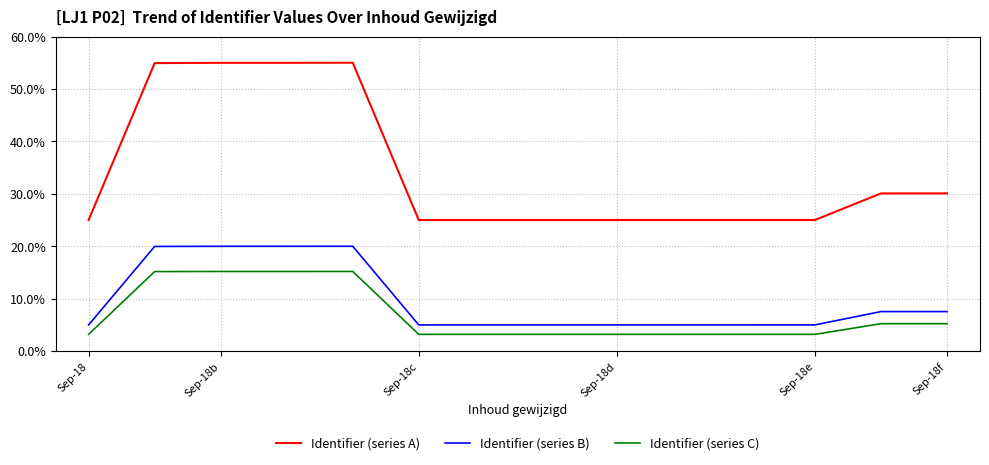

What are all the series names shown in the legend?

Identifier (series A), Identifier (series B), Identifier (series C)